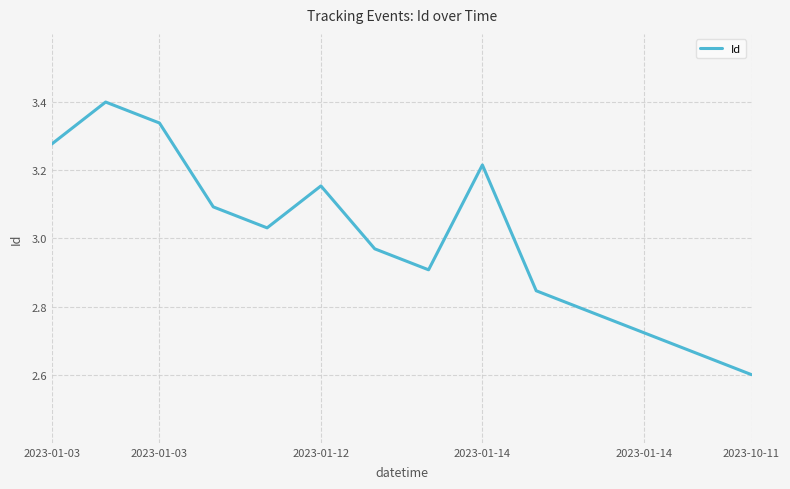

What is the difference between the second highest and minimum values?

0.7